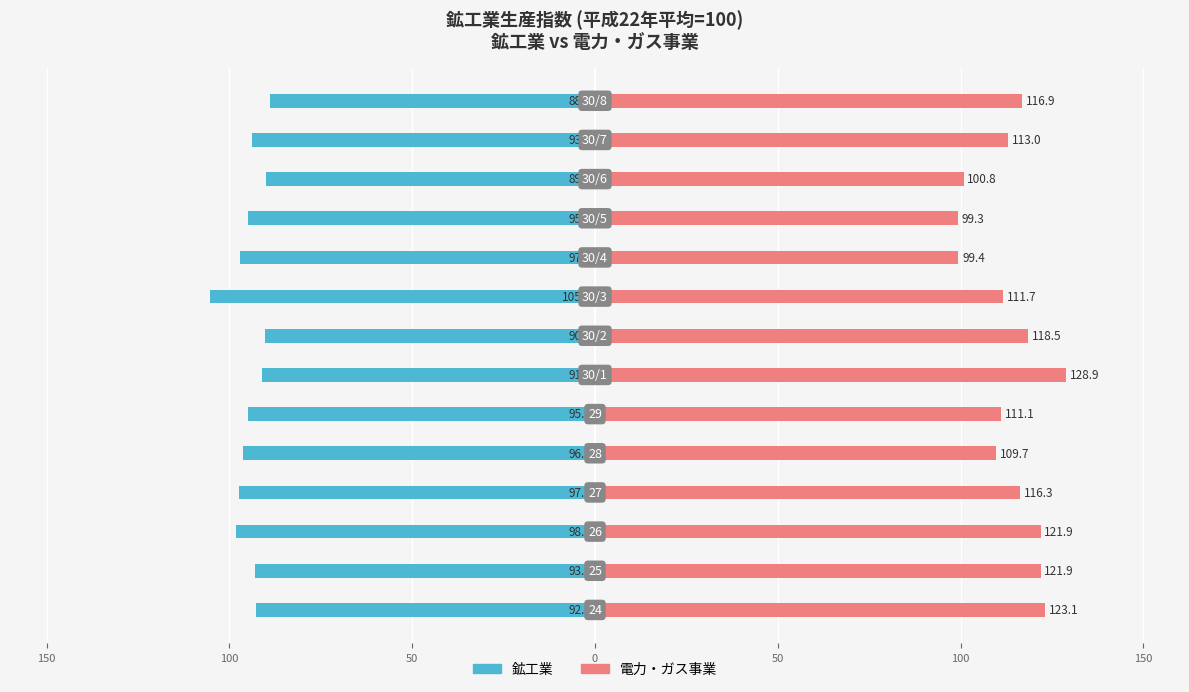

What are all the series names shown in the legend?

鉱工業, 電力・ガス事業